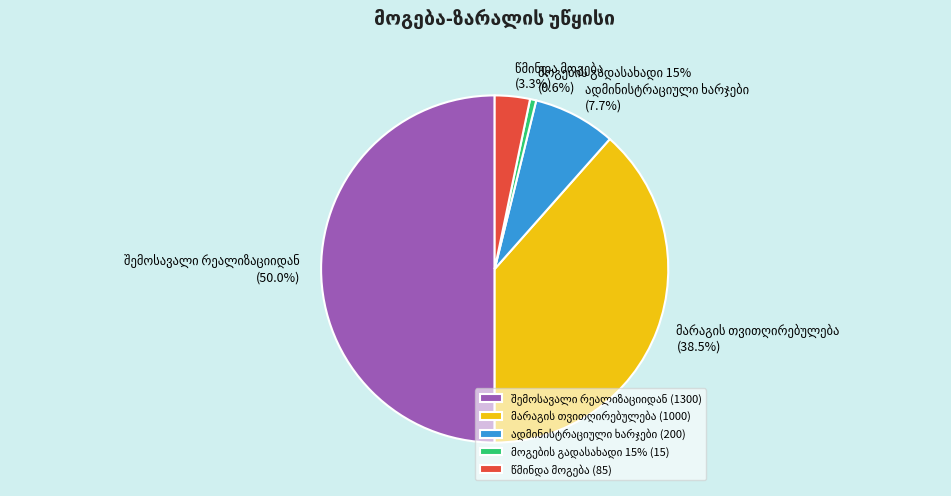

What is the change in value from ადმინისტრაციული ხარჯები to მოგების გადასახადი 15%?

-185